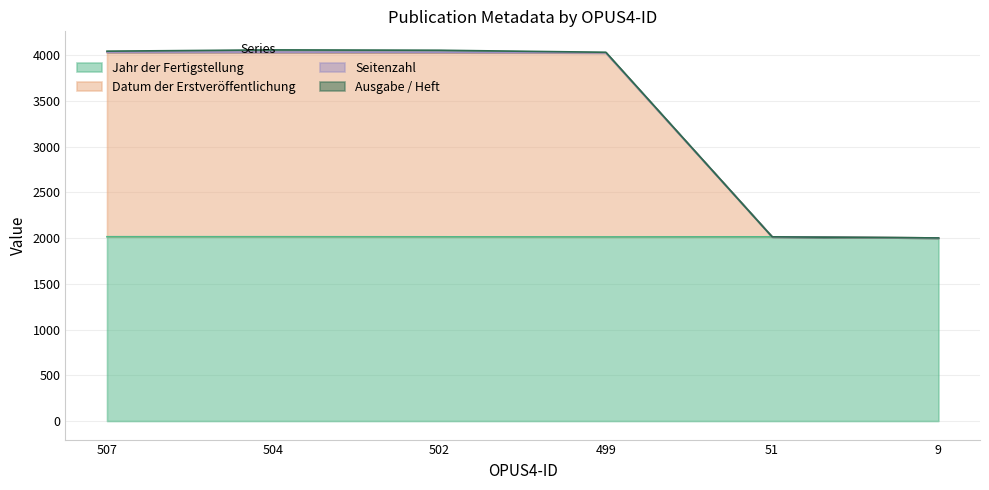

What is the maximum value for Datum der Erstveröffentlichung?

4028